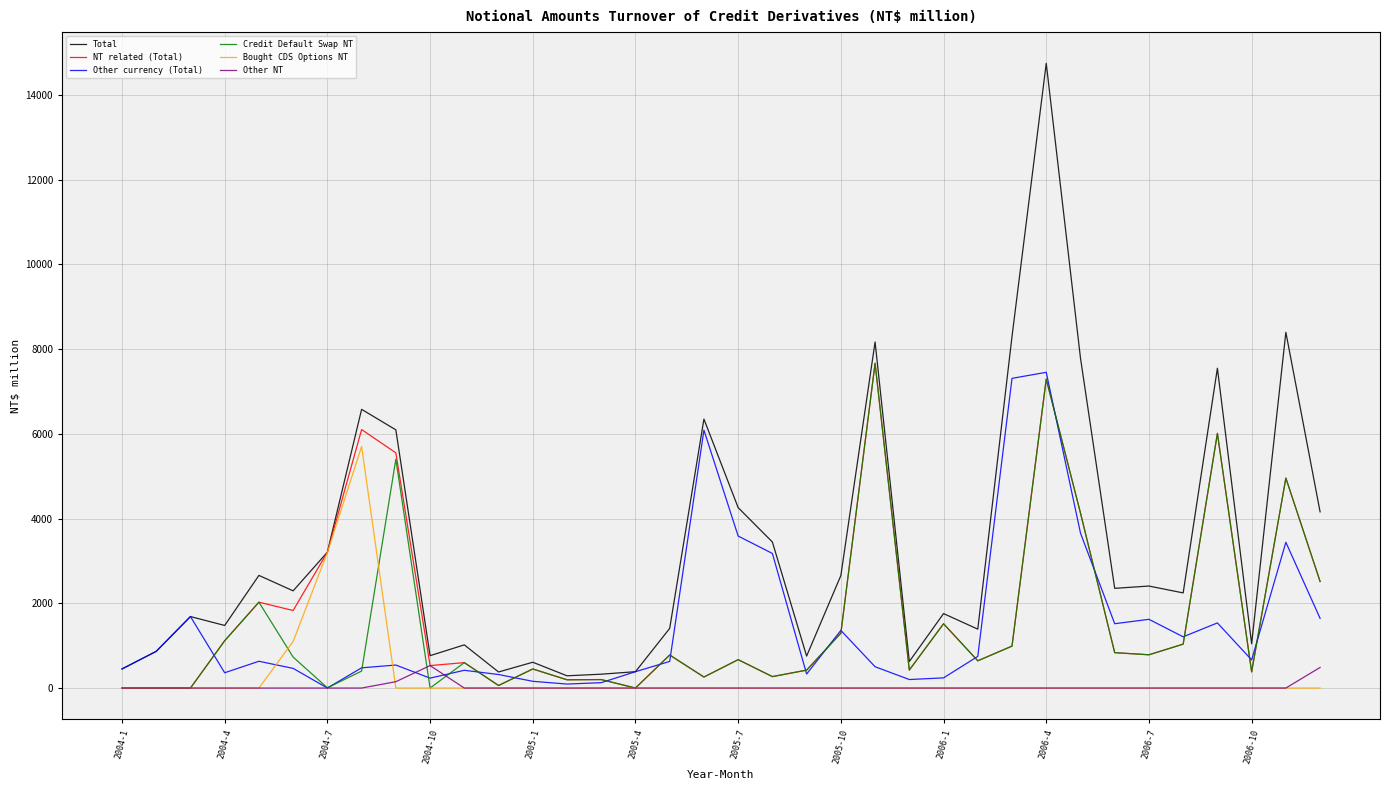

What is the highest value of the Bought CDS Options NT series?

5700